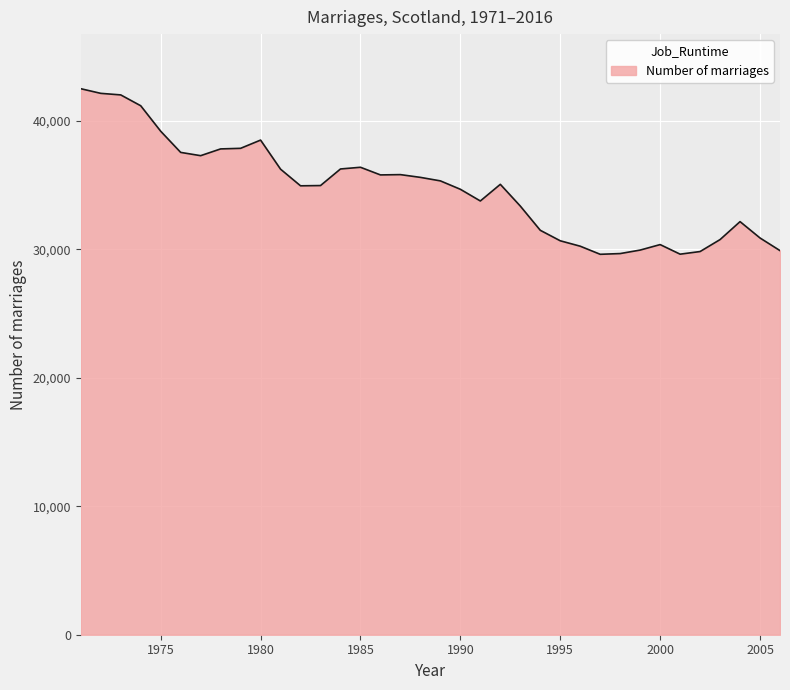

What is the difference between the maximum and minimum values?

12889